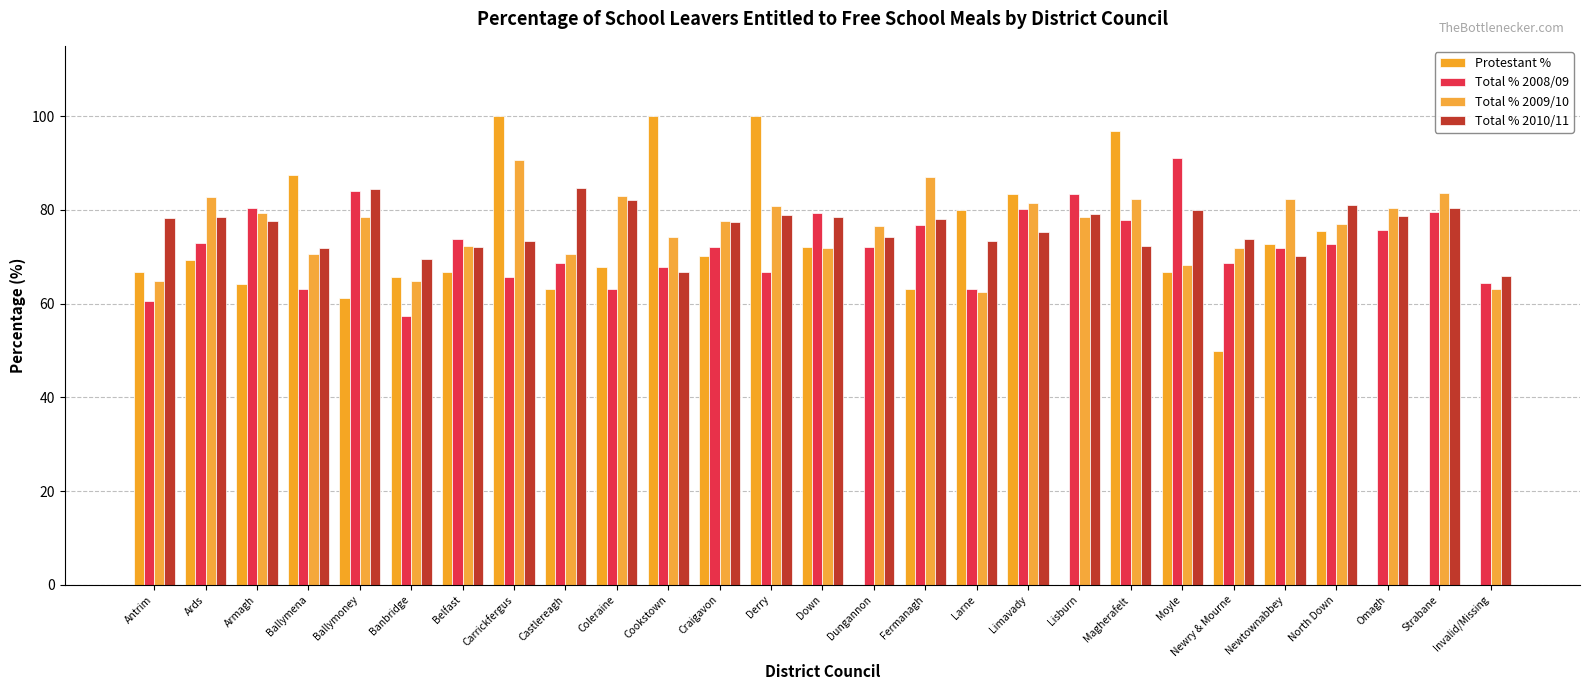

How many series are shown in this chart?

4